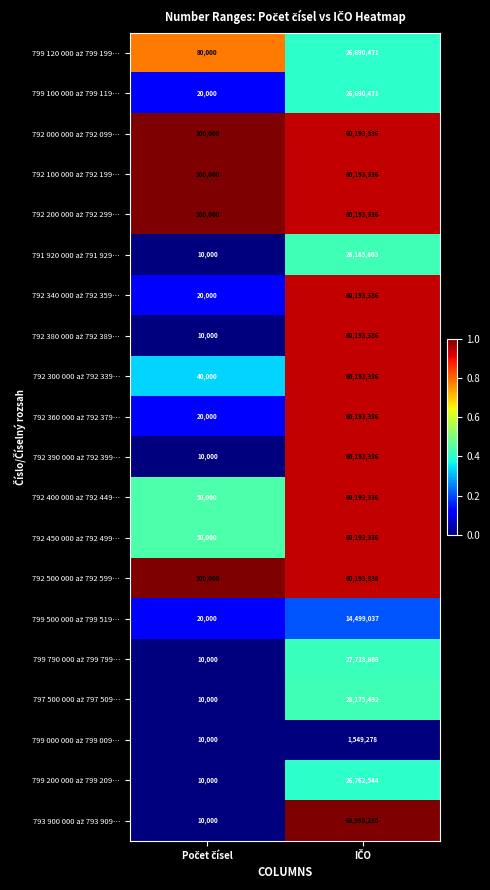

What is the minimum value shown in the chart?

10000